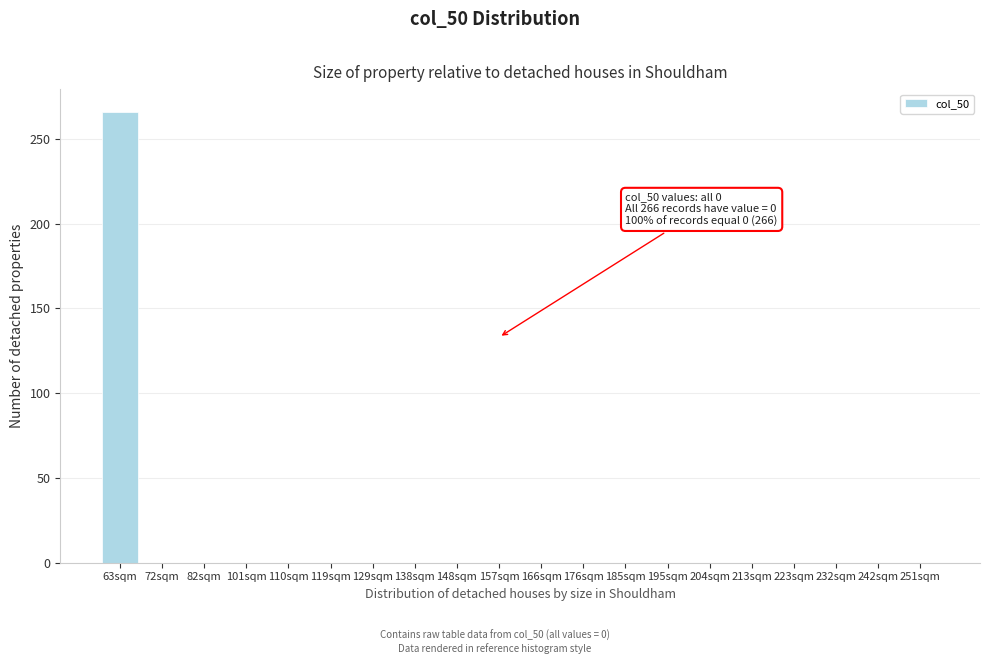

Reading left to right, list all the values displayed in this chart.

63sqm=266	72sqm=0	82sqm=0	101sqm=0	110sqm=0	119sqm=0	129sqm=0	138sqm=0	148sqm=0	157sqm=0	166sqm=0	176sqm=0	185sqm=0	195sqm=0	204sqm=0	213sqm=0	223sqm=0	232sqm=0	242sqm=0	251sqm=0